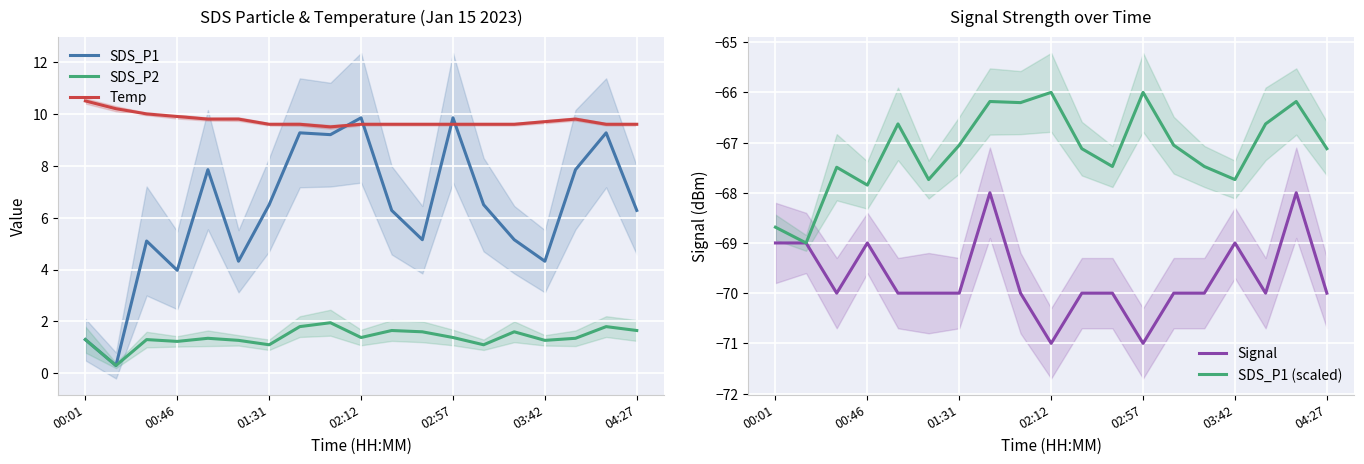

Where does the SDS_P2 series first go above 1?

00:01